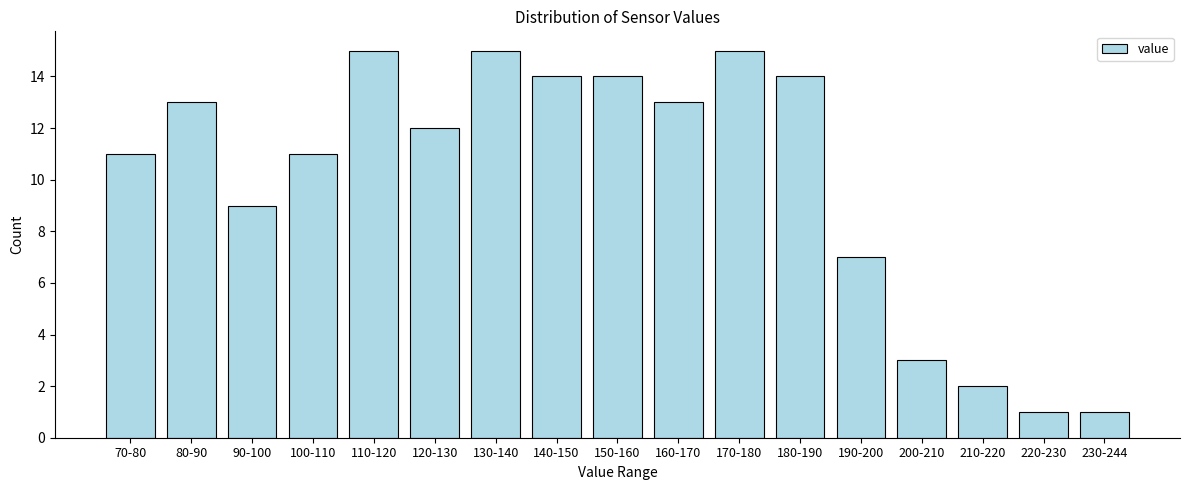

Reading left to right, what are all the values shown in this chart?

11	13	9	11	15	12	15	14	14	13	15	14	7	3	2	1	1